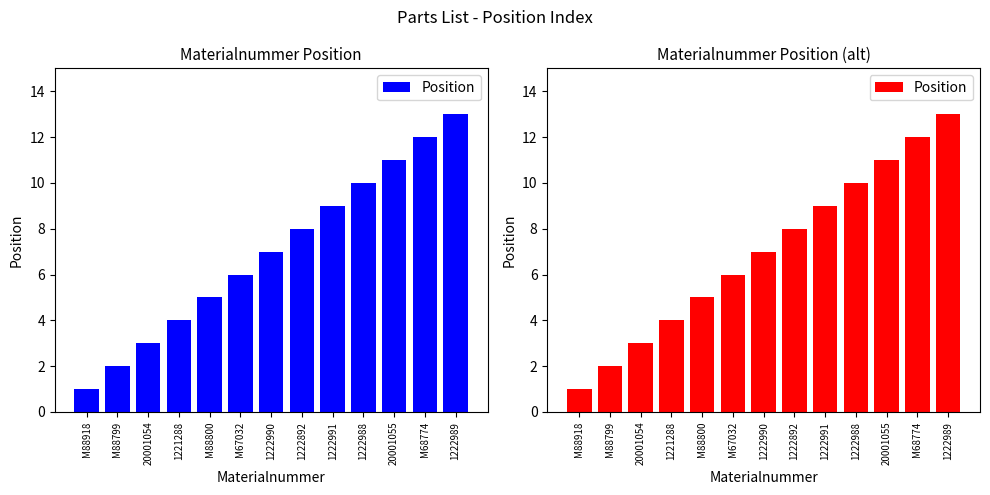

What position from the left is M88800?

5